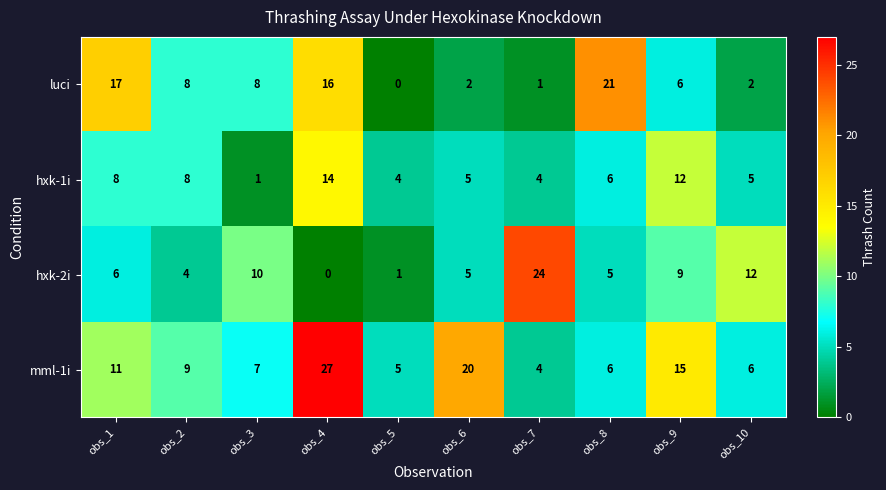

Which series has the widest spread of values?

hxk-2i